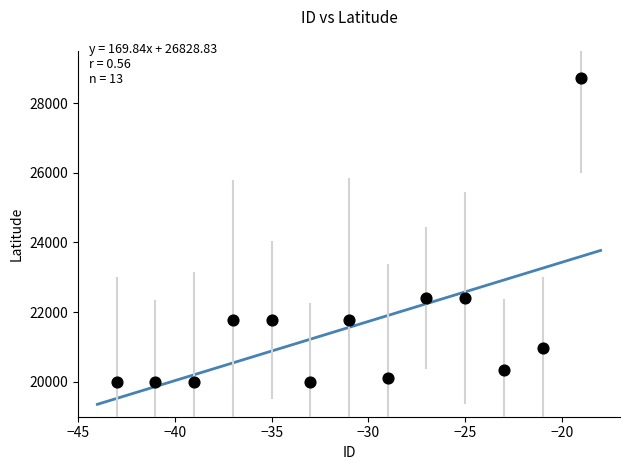

What is the range of Y values (max minus min)?

8722.0